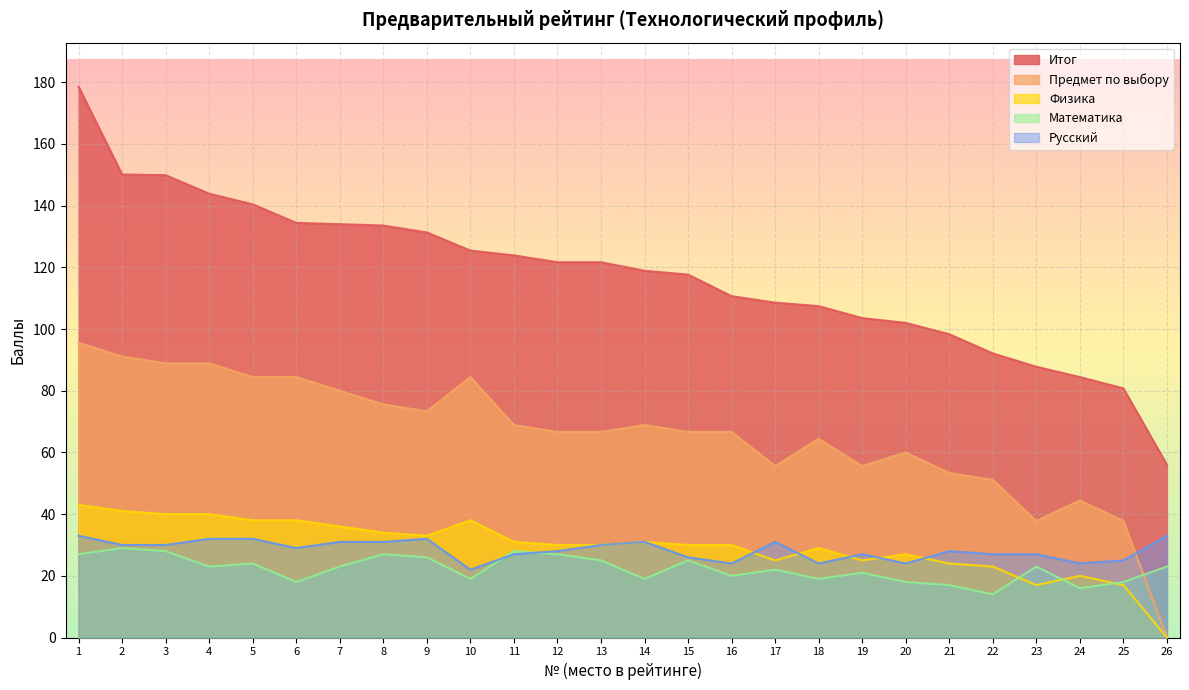

At which label does Итог reach its minimum?

26